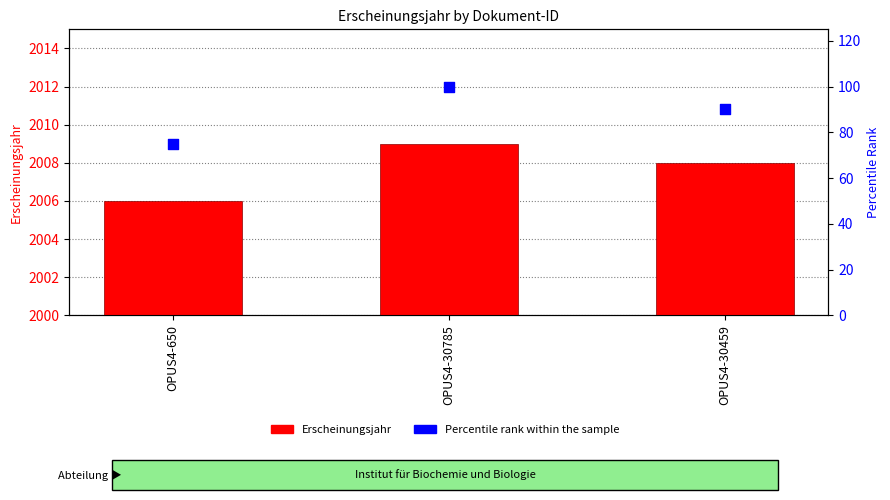

At which category is the sum across all series the highest?

OPUS4-30785